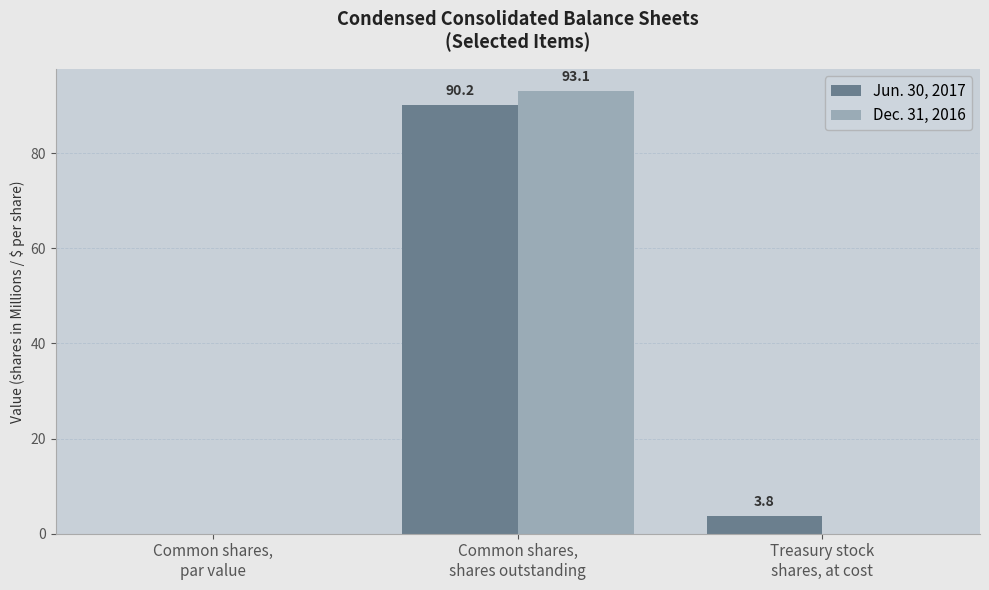

At which category is the sum across all series the highest?

Common shares,
shares outstanding